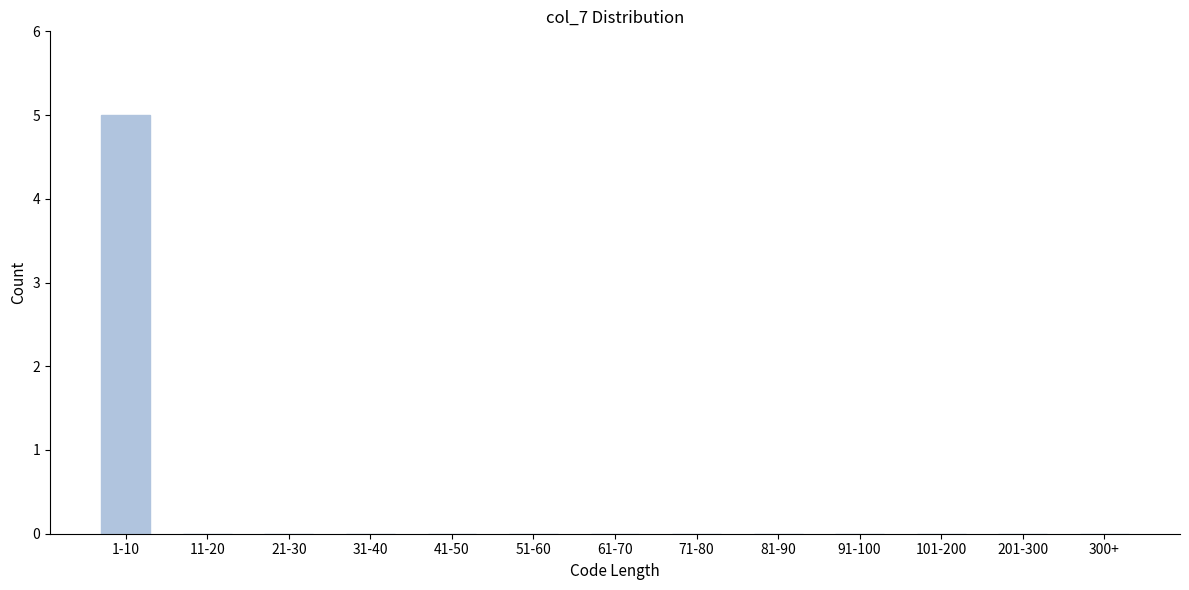

Reading left to right, what are all the values shown in this chart?

1-10=5	11-20=0	21-30=0	31-40=0	41-50=0	51-60=0	61-70=0	71-80=0	81-90=0	91-100=0	101-200=0	201-300=0	300+=0